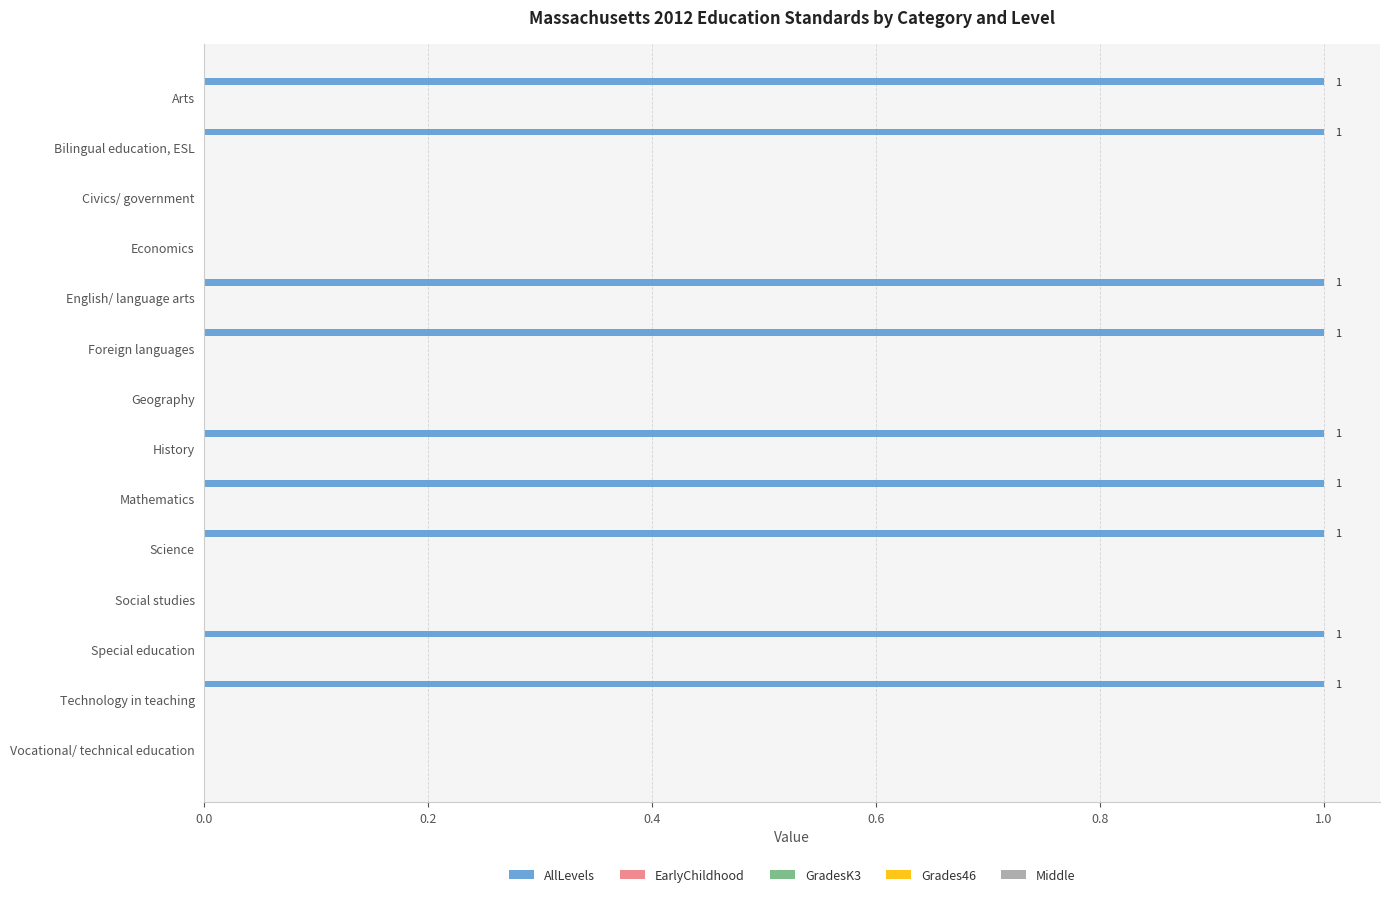

How many values are between 0 and 1?

14